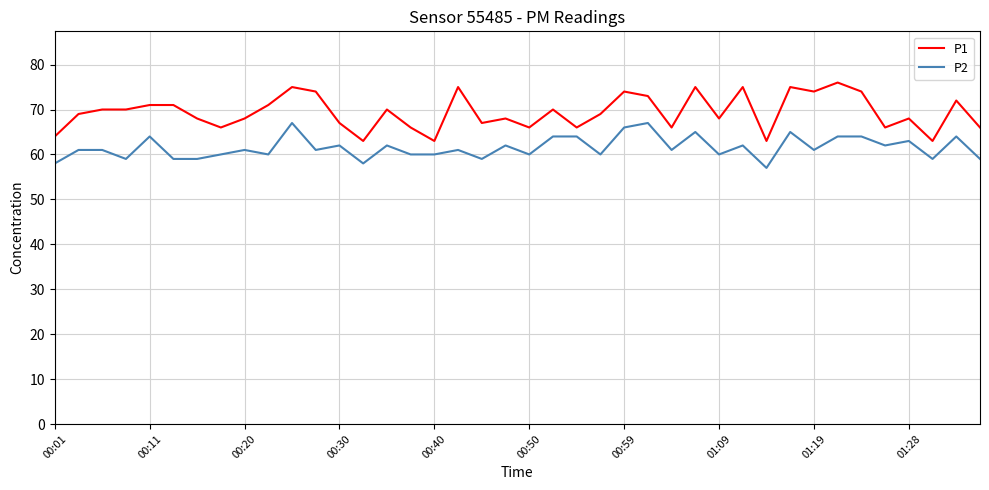

Count the P2 values in the range 60 to 64.

26